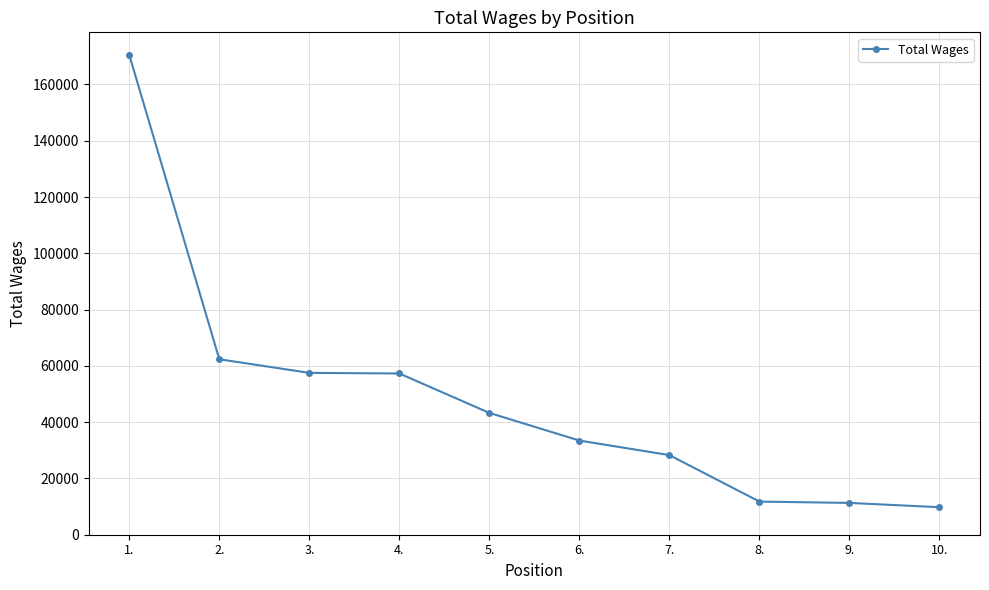

Does the chart have visible grid lines?

Yes